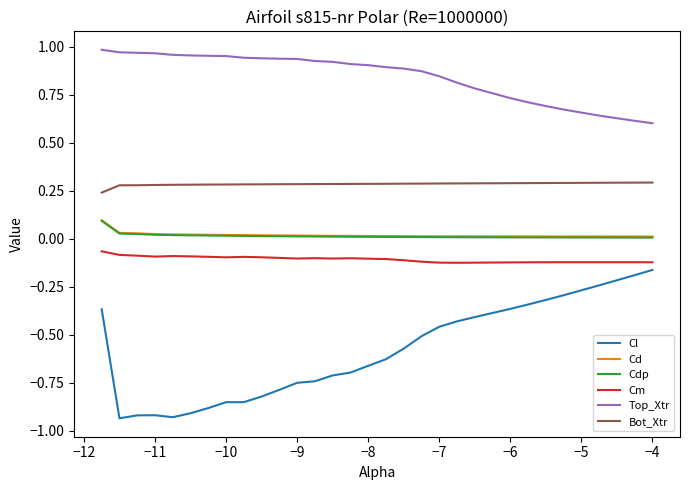

Which series has the largest range (max minus min)?

Cl